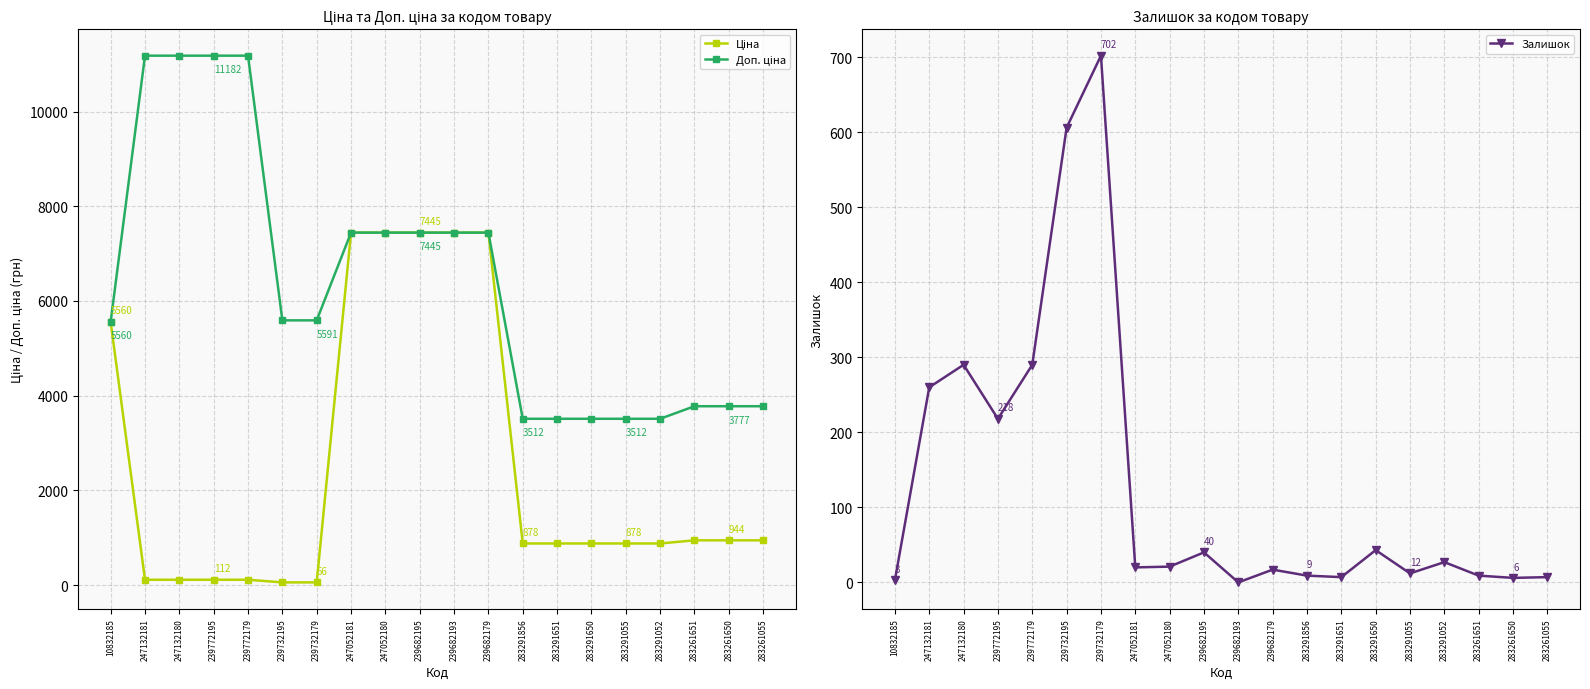

Rank the series by their average value, from lowest to highest.

Залишок, Ціна, Доп. ціна